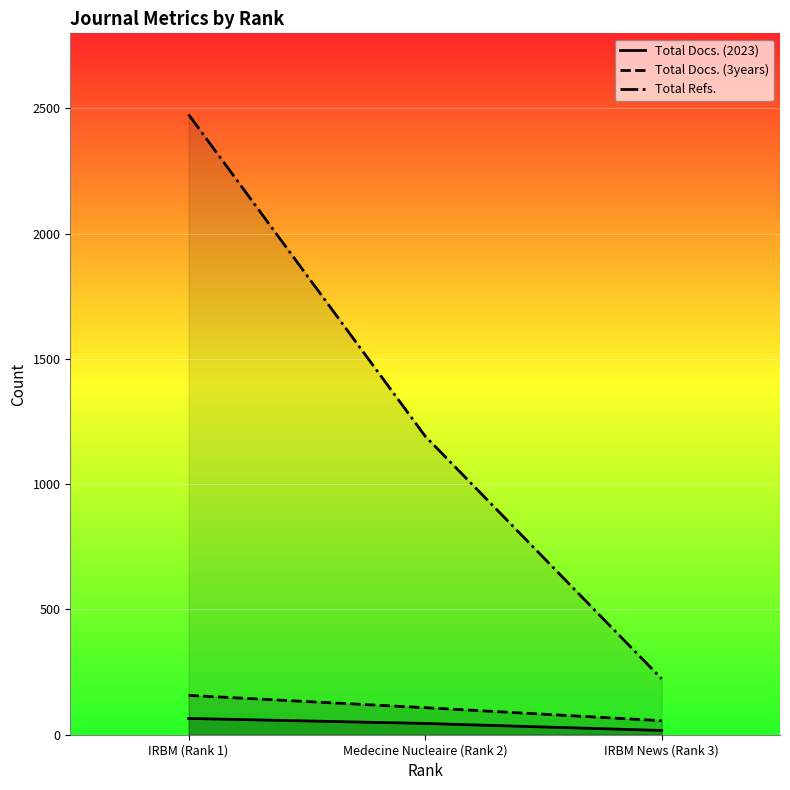

At which label does Total Refs. reach its peak?

IRBM (Rank 1)